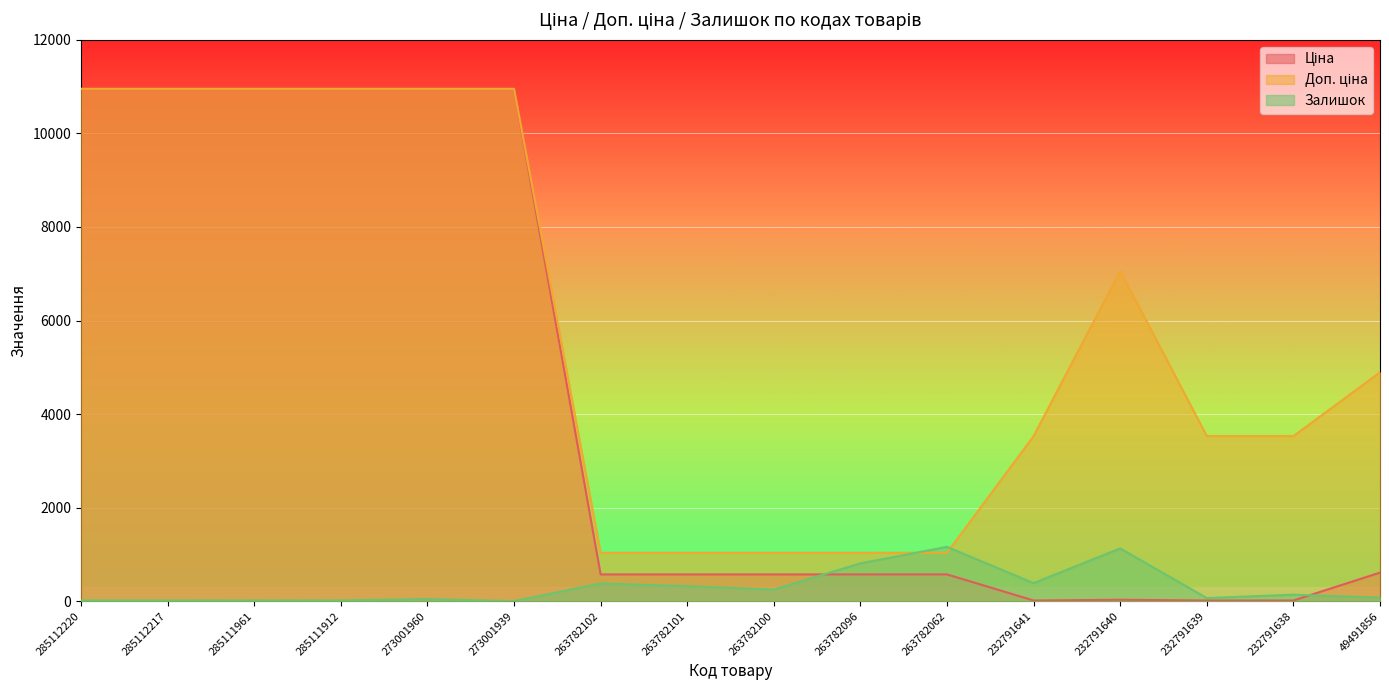

At which category is the sum across all series the highest?

273001960